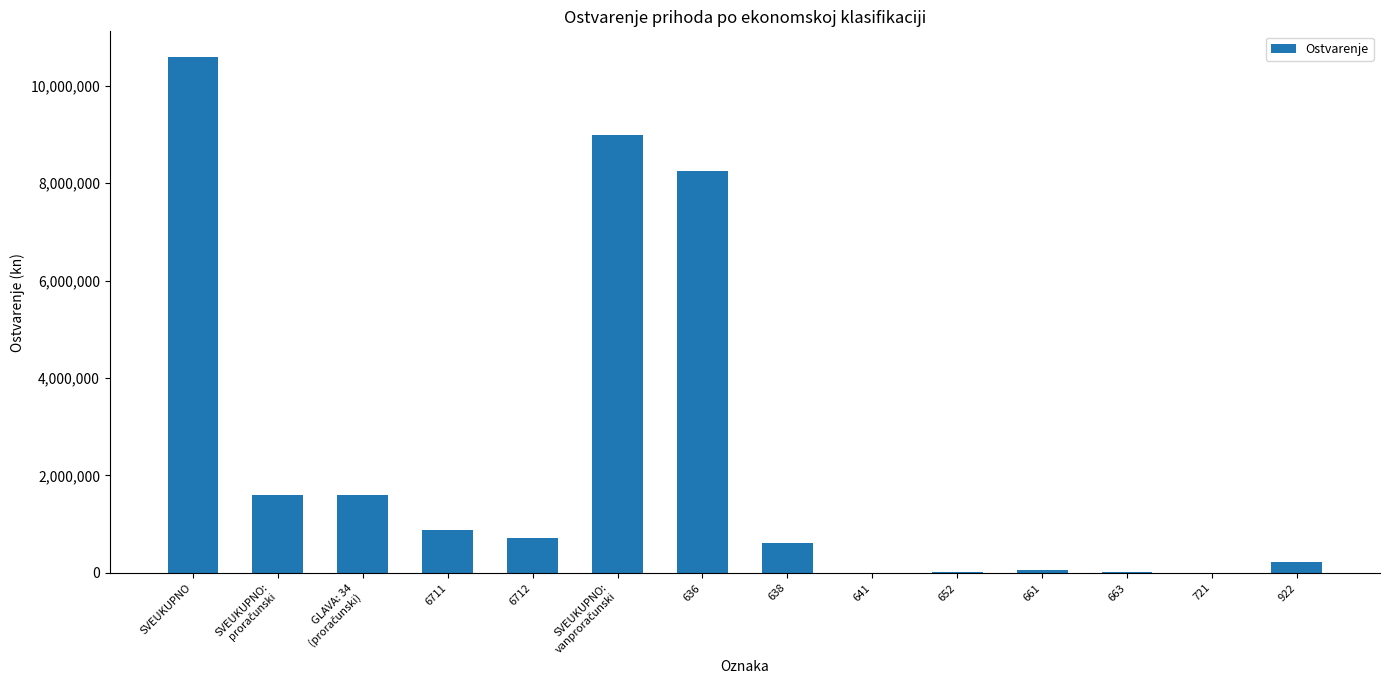

Which category has the highest value across all series?

SVEUKUPNO